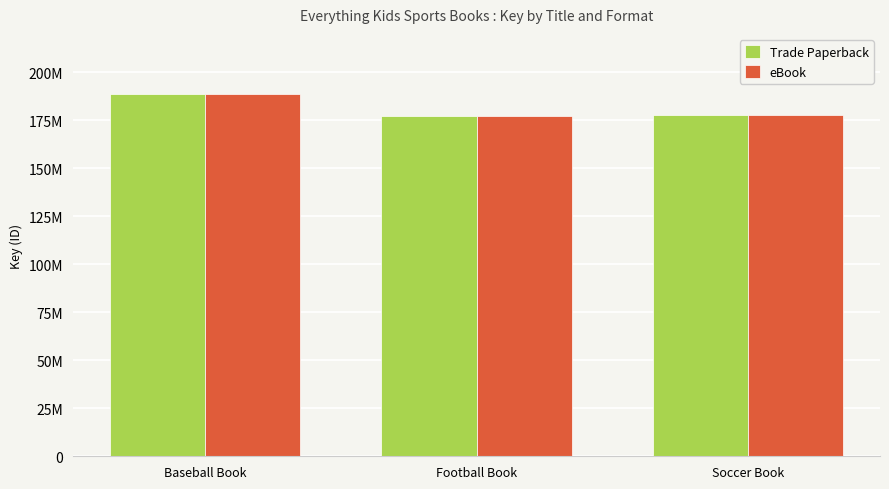

What position from the right is Baseball Book?

3